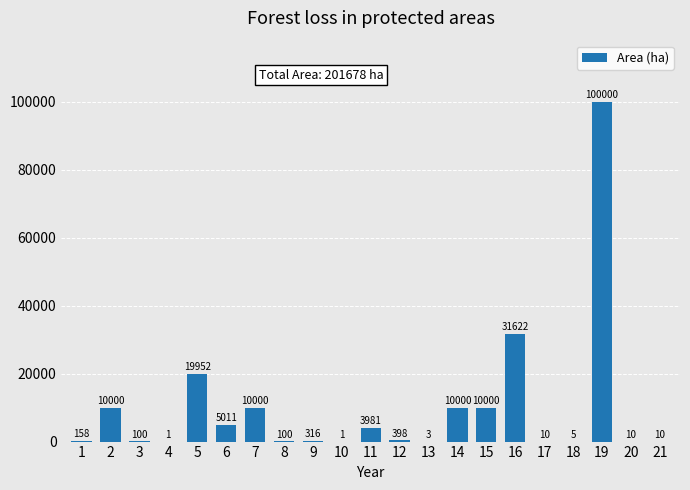

How many series are shown in this chart?

1